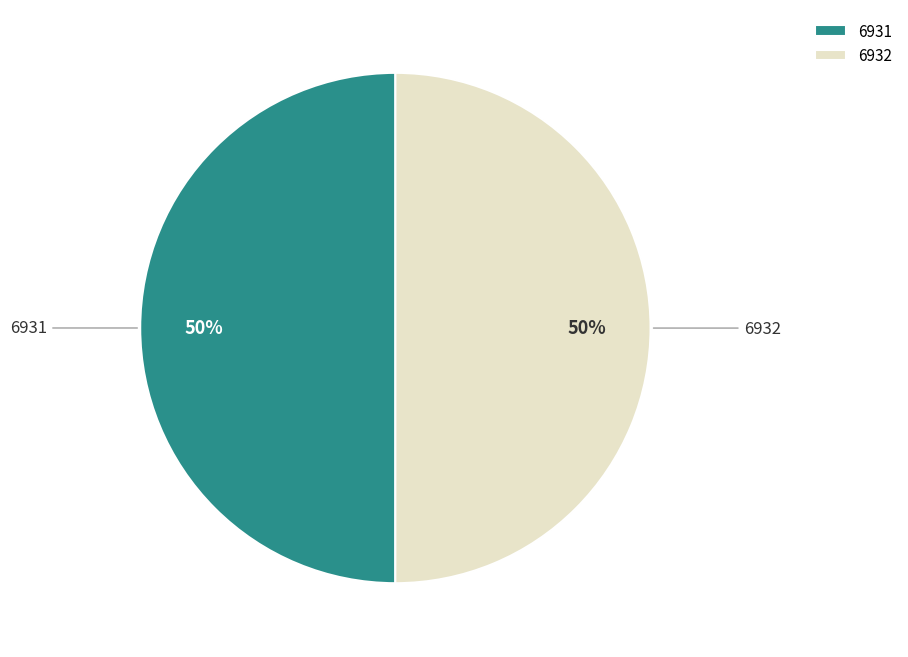

Is the sum of 6931 and 6932 greater than half?

Yes